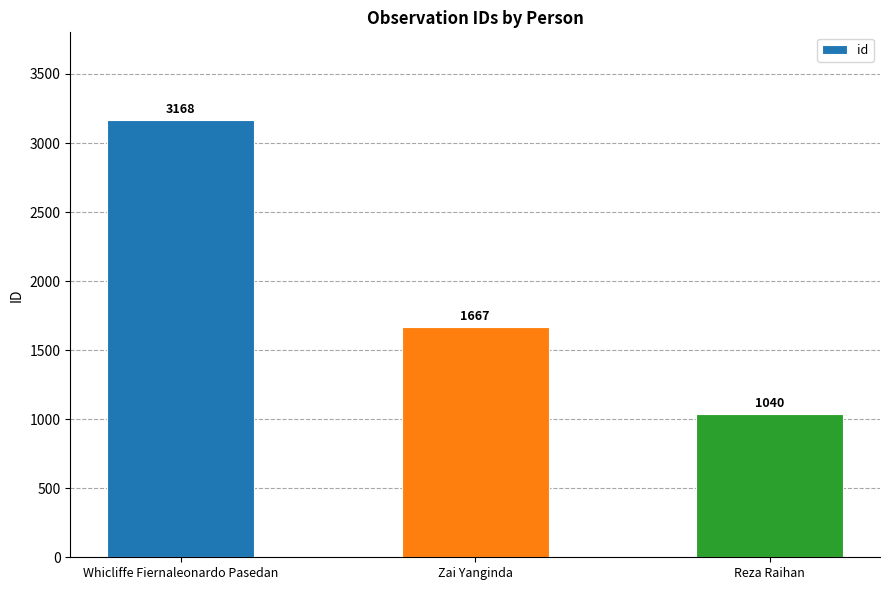

List the labels in order of value, largest first.

Whicliffe Fiernaleonardo Pasedan, Zai Yanginda, Reza Raihan